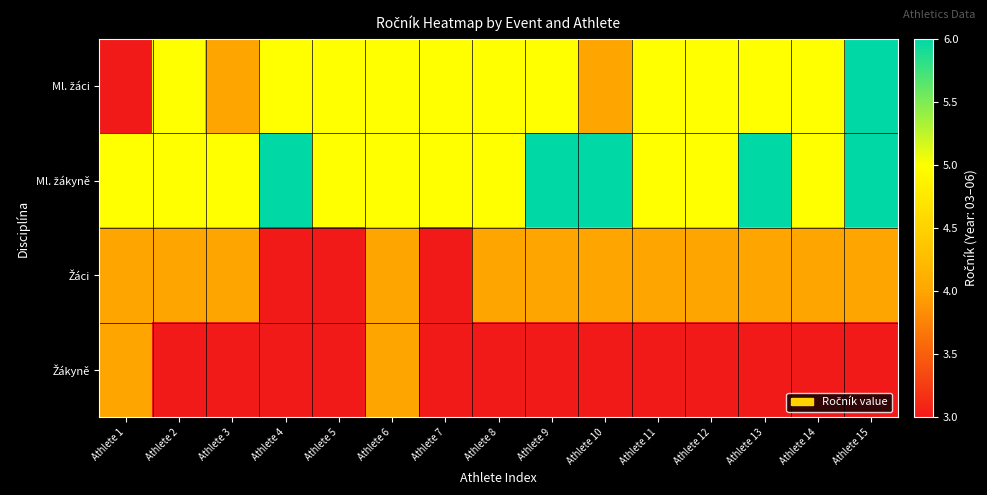

List the series in order of their overall mean, highest first.

Ml. žákyně, Ml. žáci, Žáci, Žákyně